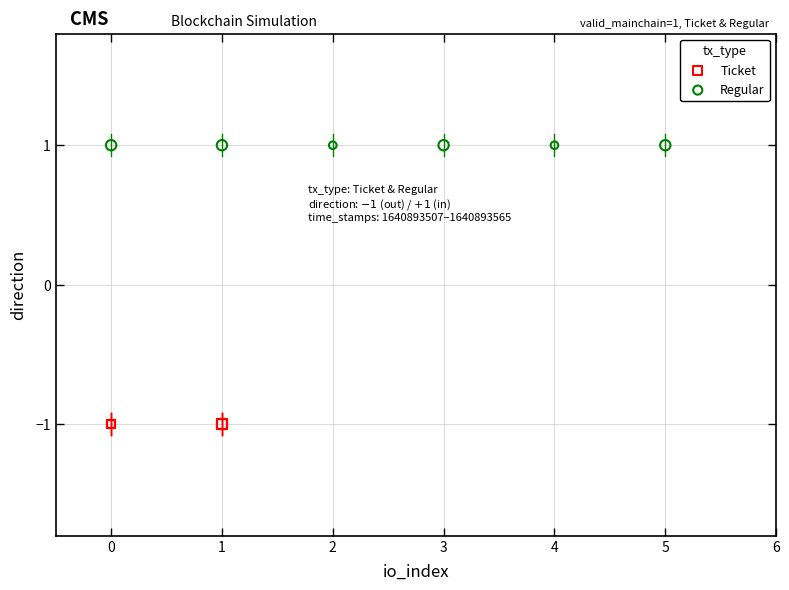

What are all the series names shown in the legend?

Ticket, Regular